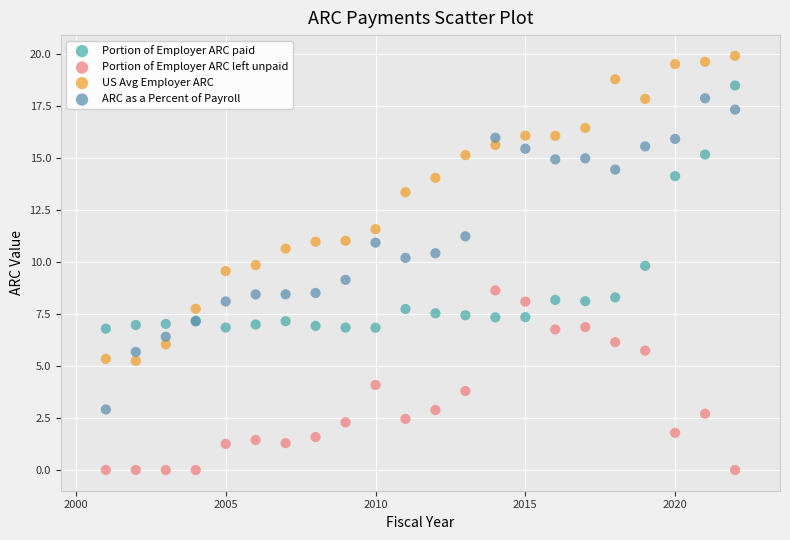

Which series has the widest spread of Y values?

ARC as a Percent of Payroll